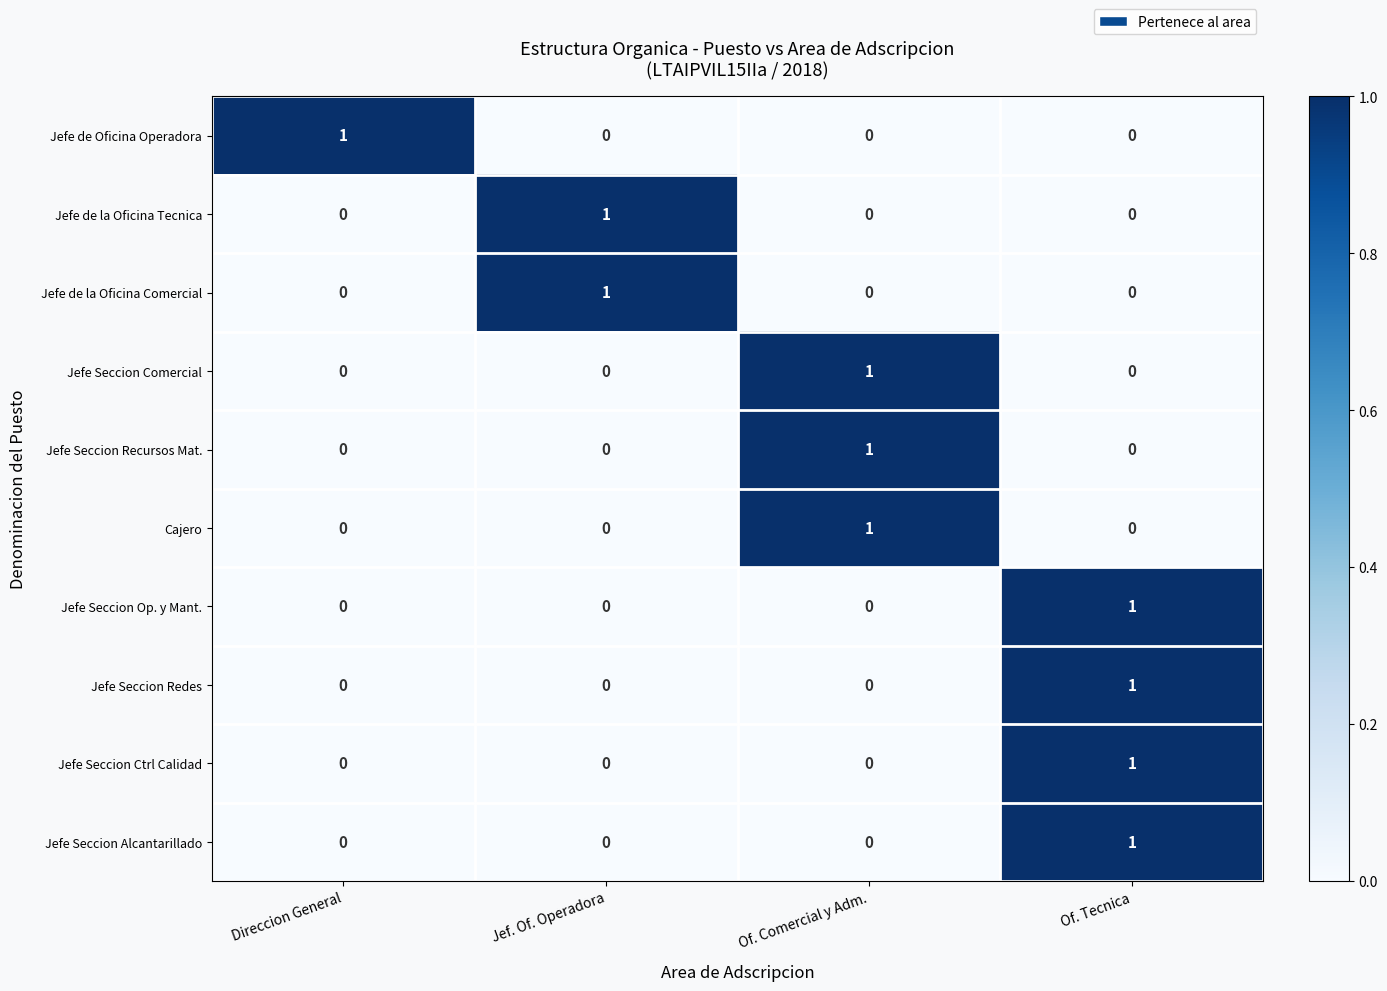

How many Jefe de la Oficina Tecnica values are between 0 and 1?

4